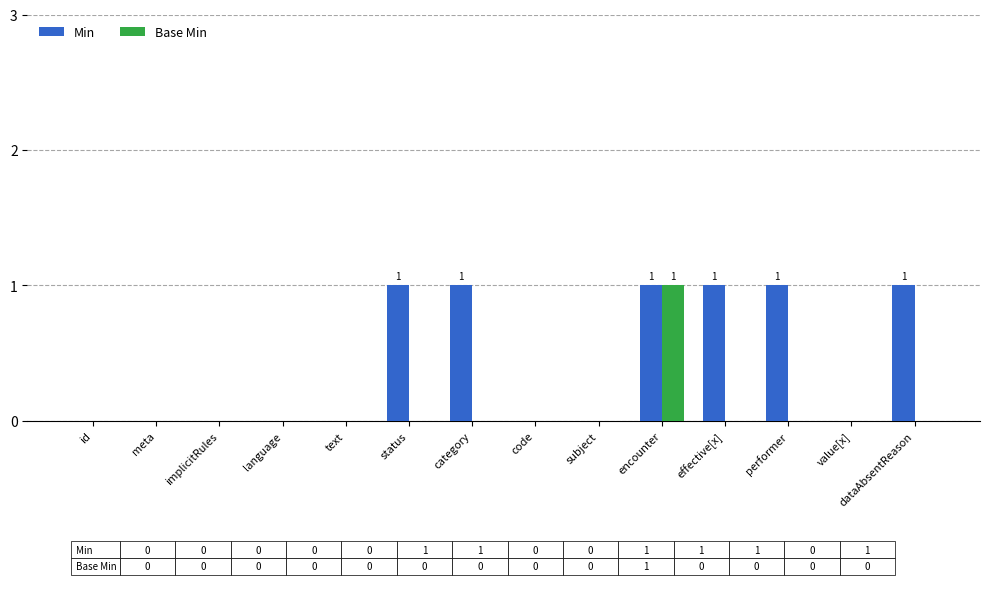

How many series are shown in this chart?

2